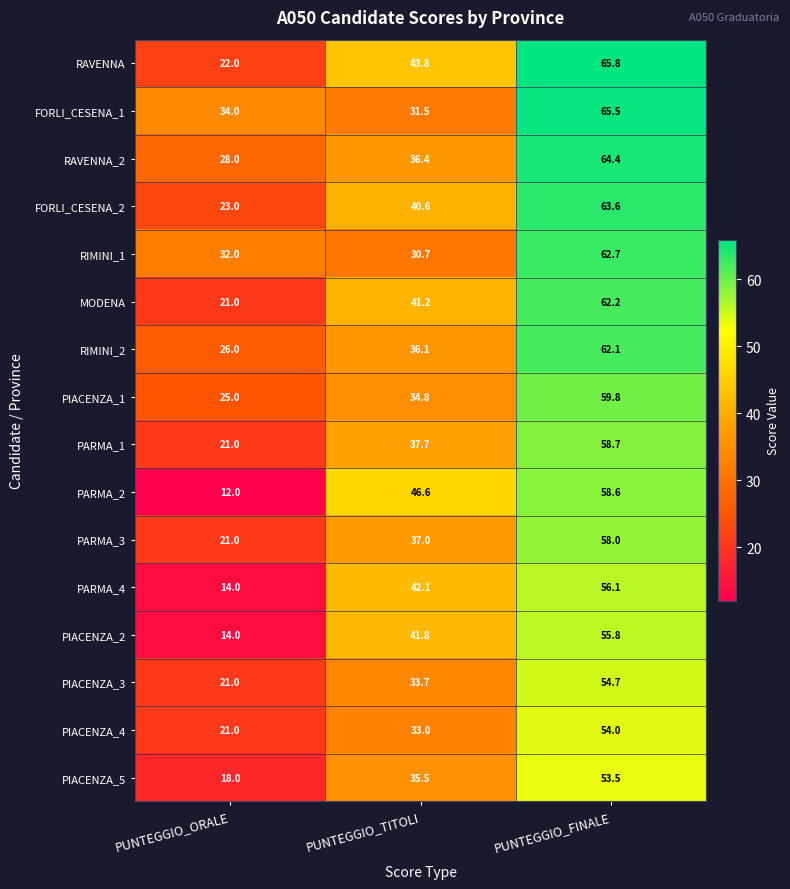

Which category has the lowest value across all series?

PUNTEGGIO_ORALE